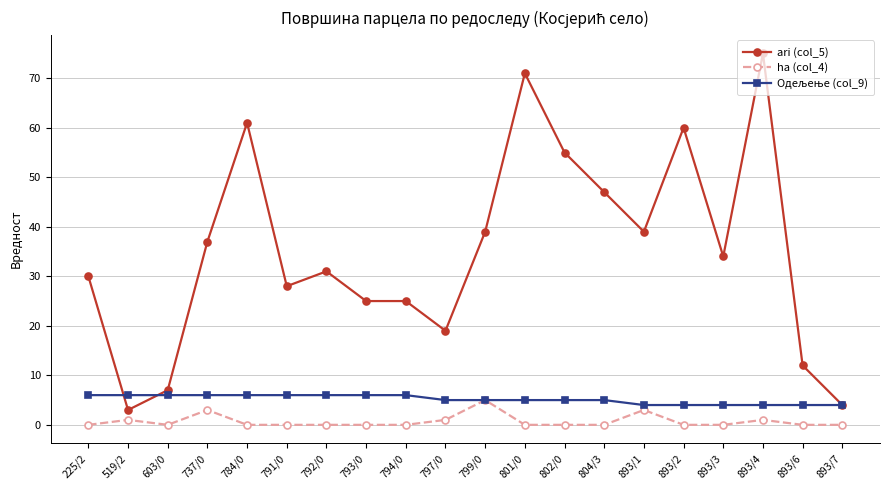

What position from the left is 519/2?

2